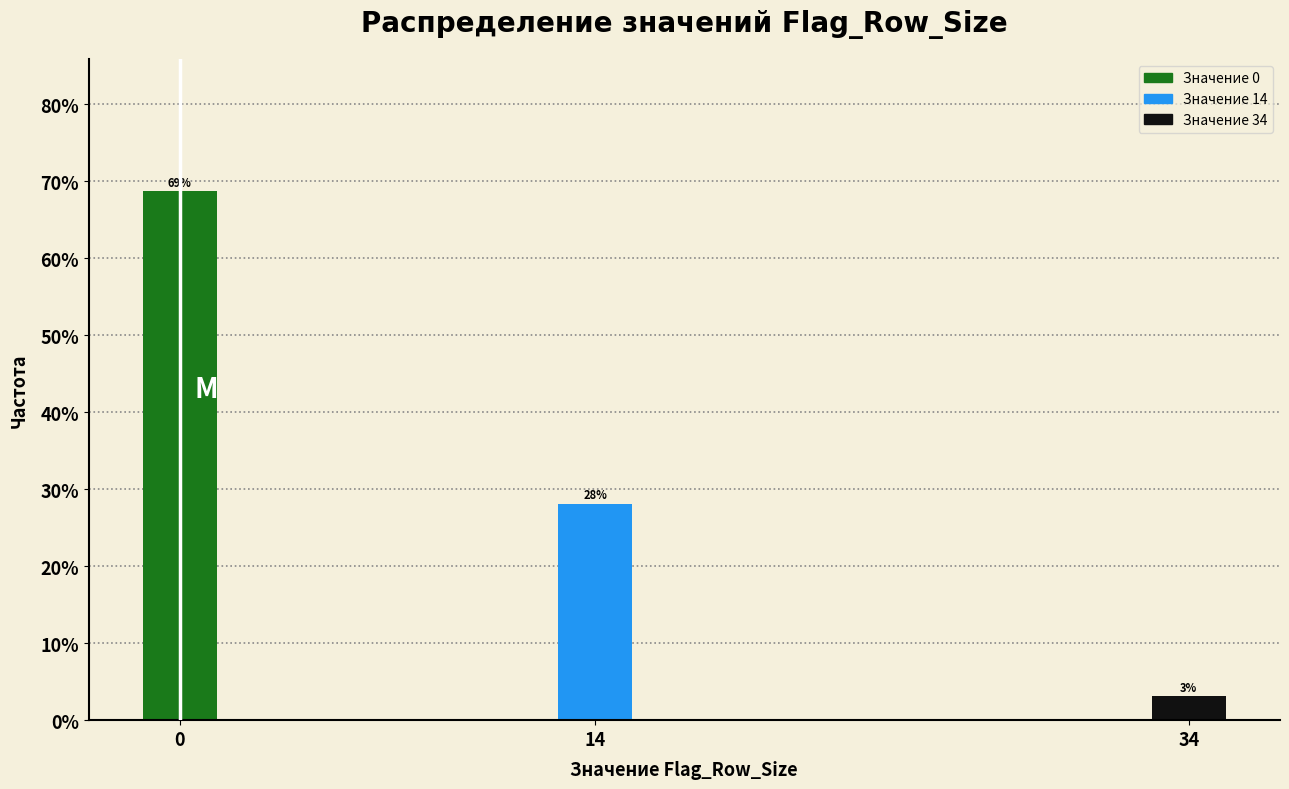

What is the change in value from 14 to 34?

-25.0